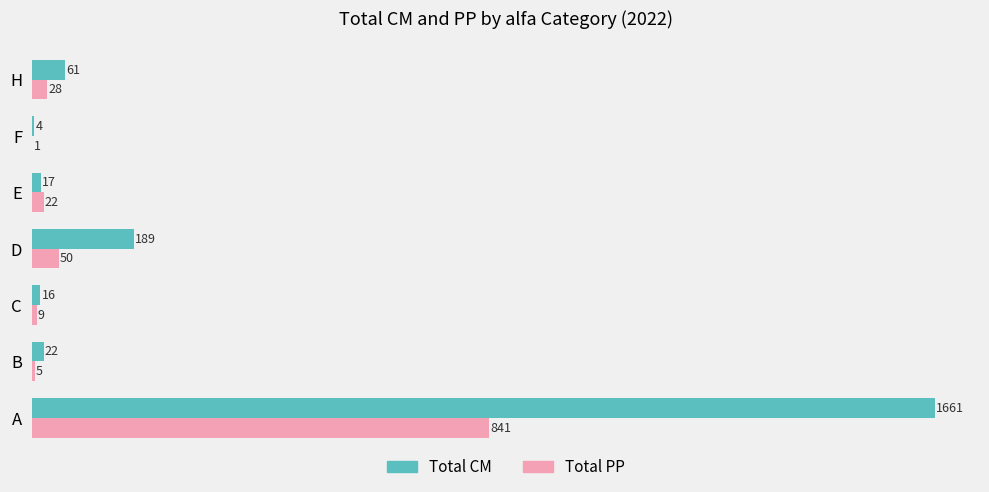

The Total PP series shows 22.0 at E. True or false?

True